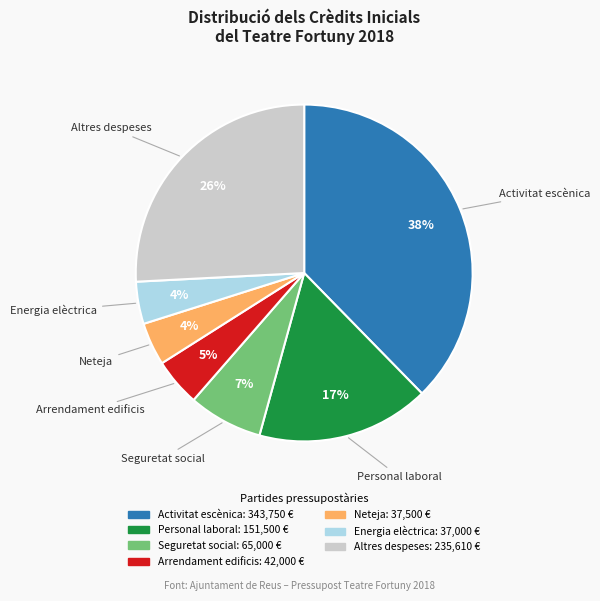

How many segments does this pie chart have?

7